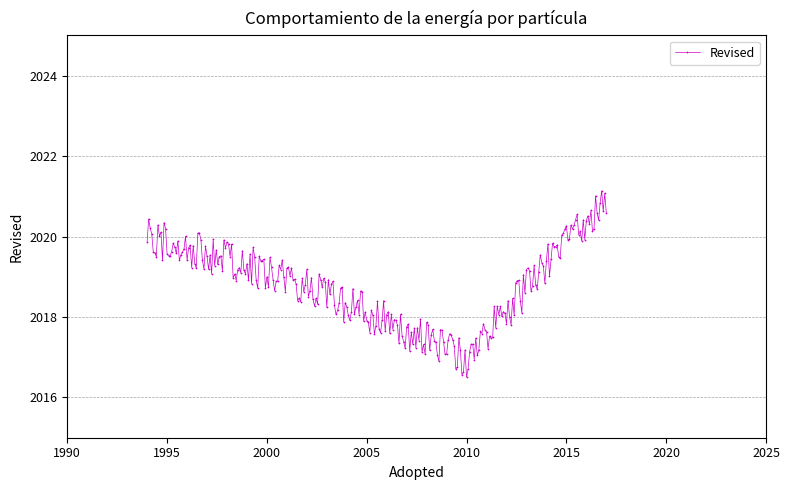

How many distinct data groups are displayed?

1